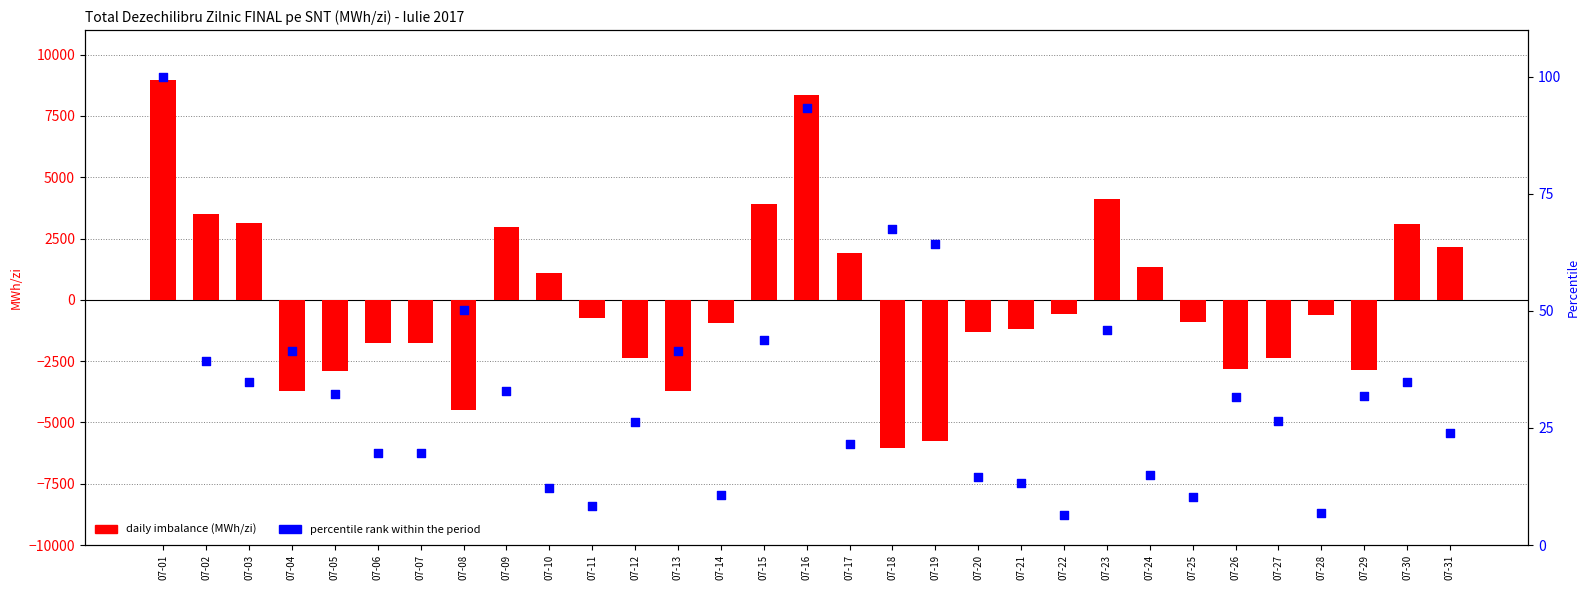

Which series has the largest total across all categories?

percentile rank within the period